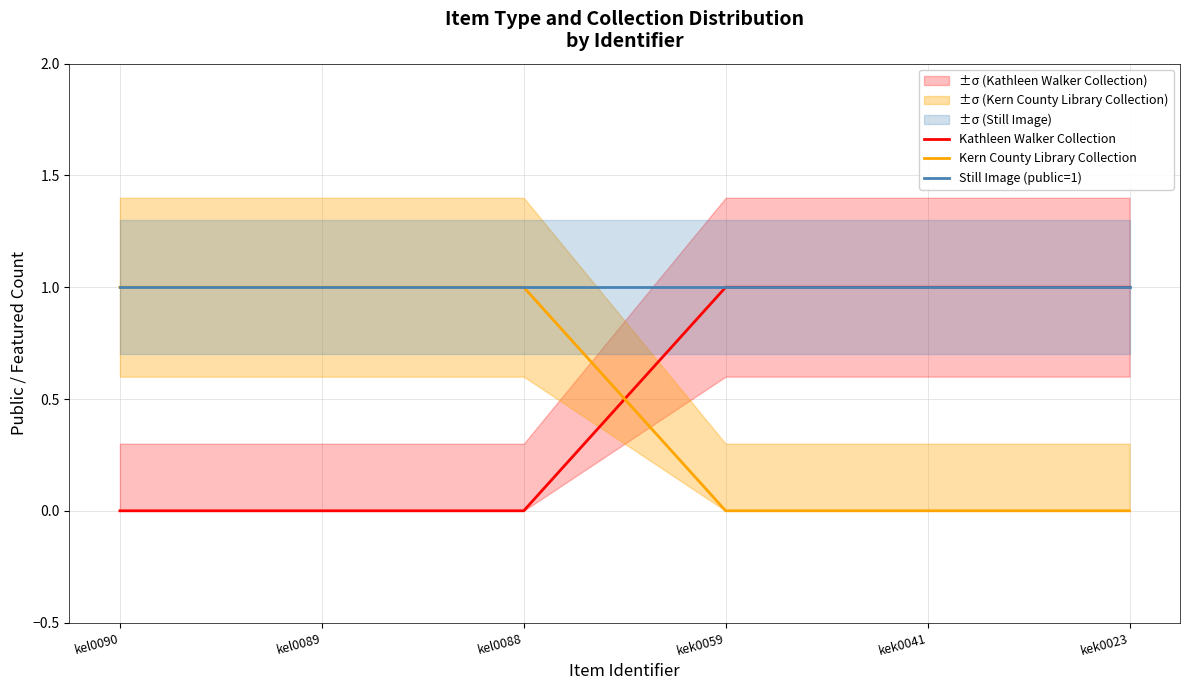

What is the label of the 2nd point from the right?

kek0041